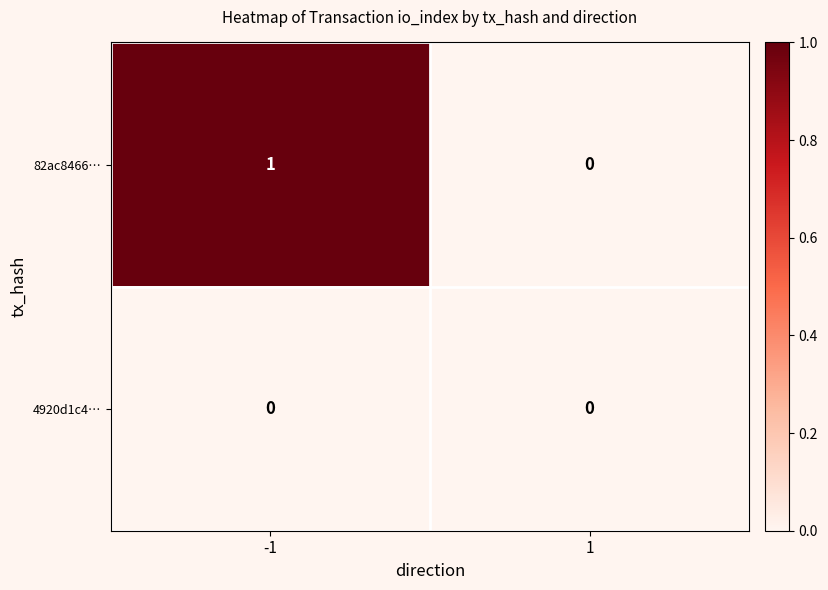

The value of 4920d1c4… at 1 is 0. True or false?

True